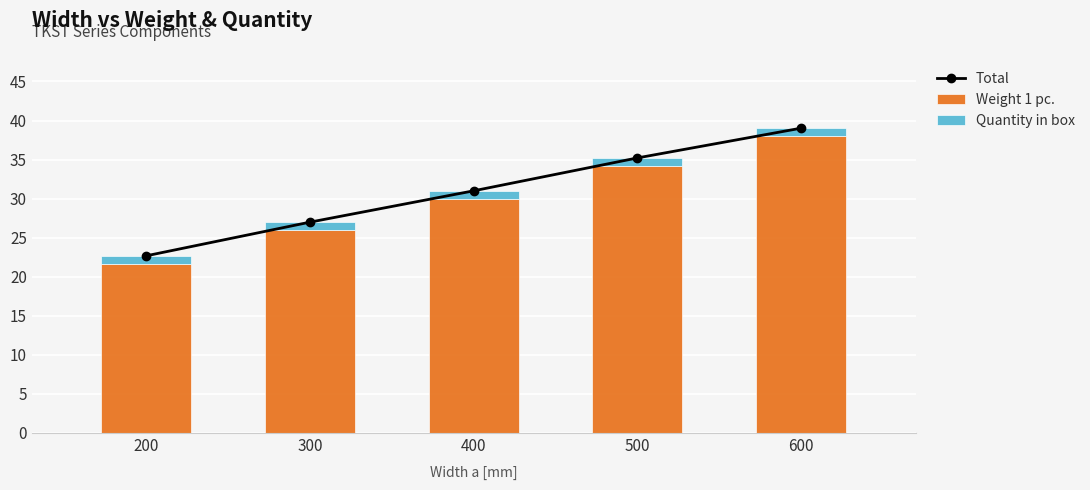

What is the approximate value of Quantity in box at 400?

1.0